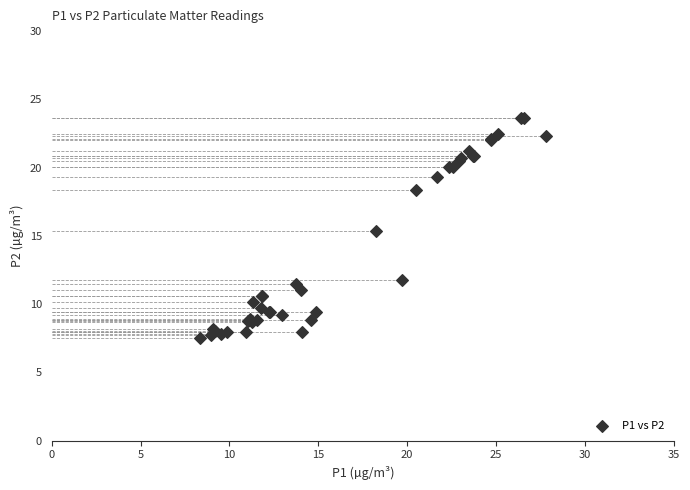

What Y value in the scatter plot is closest to 15?

15.4